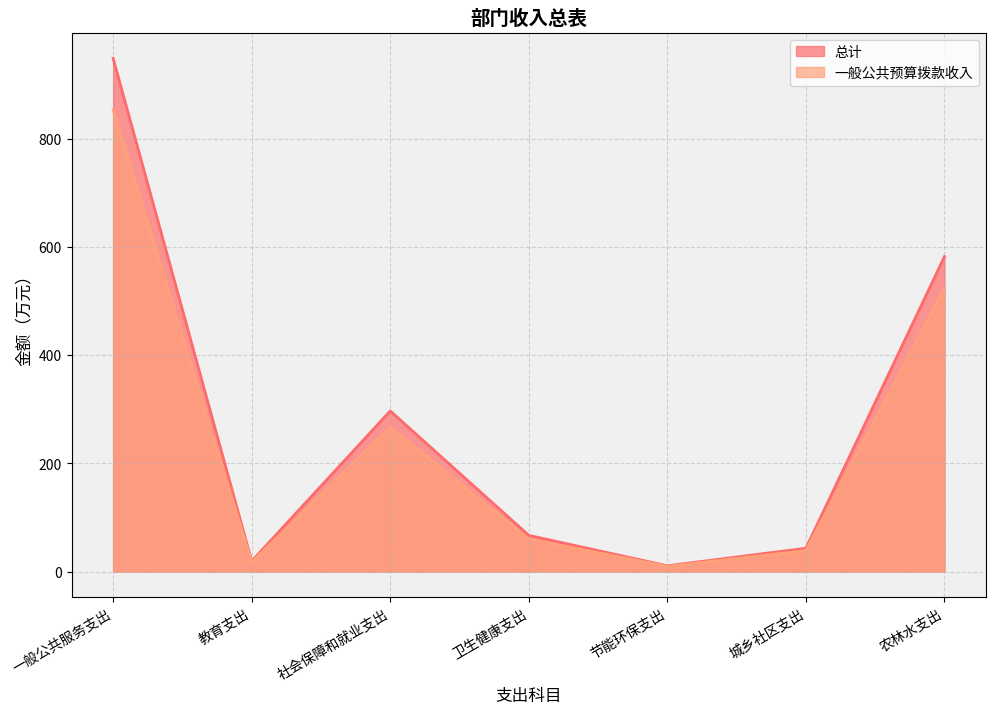

Does the chart display data point markers on the line(s)?

No